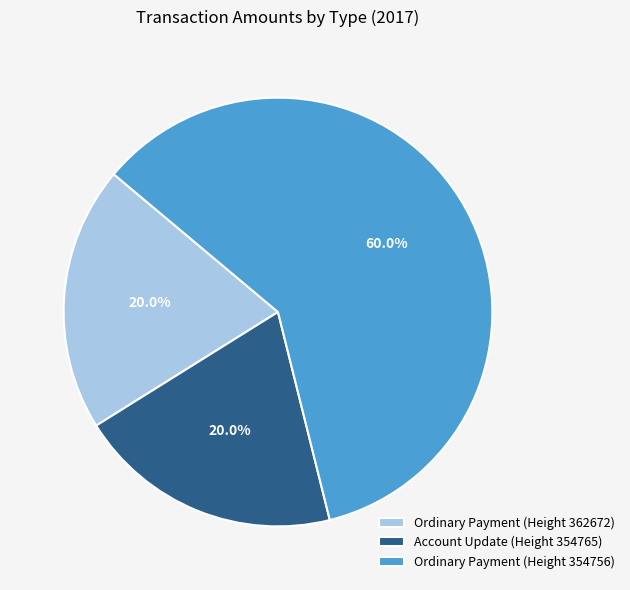

The Ordinary Payment (Height 354756) slice represents 69% of the pie. True or false?

False